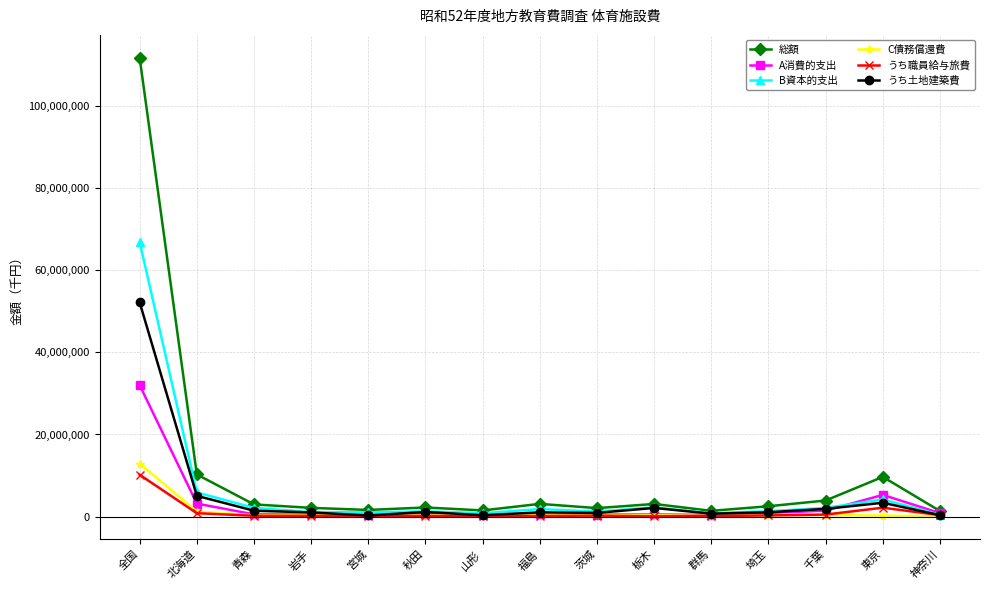

What is the label of the 7th point from the left?

山形